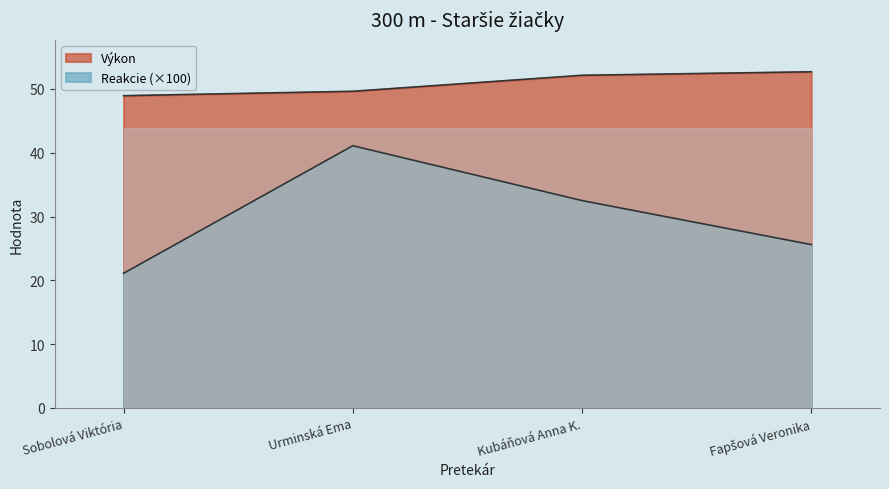

Count the number of data series in this chart.

2